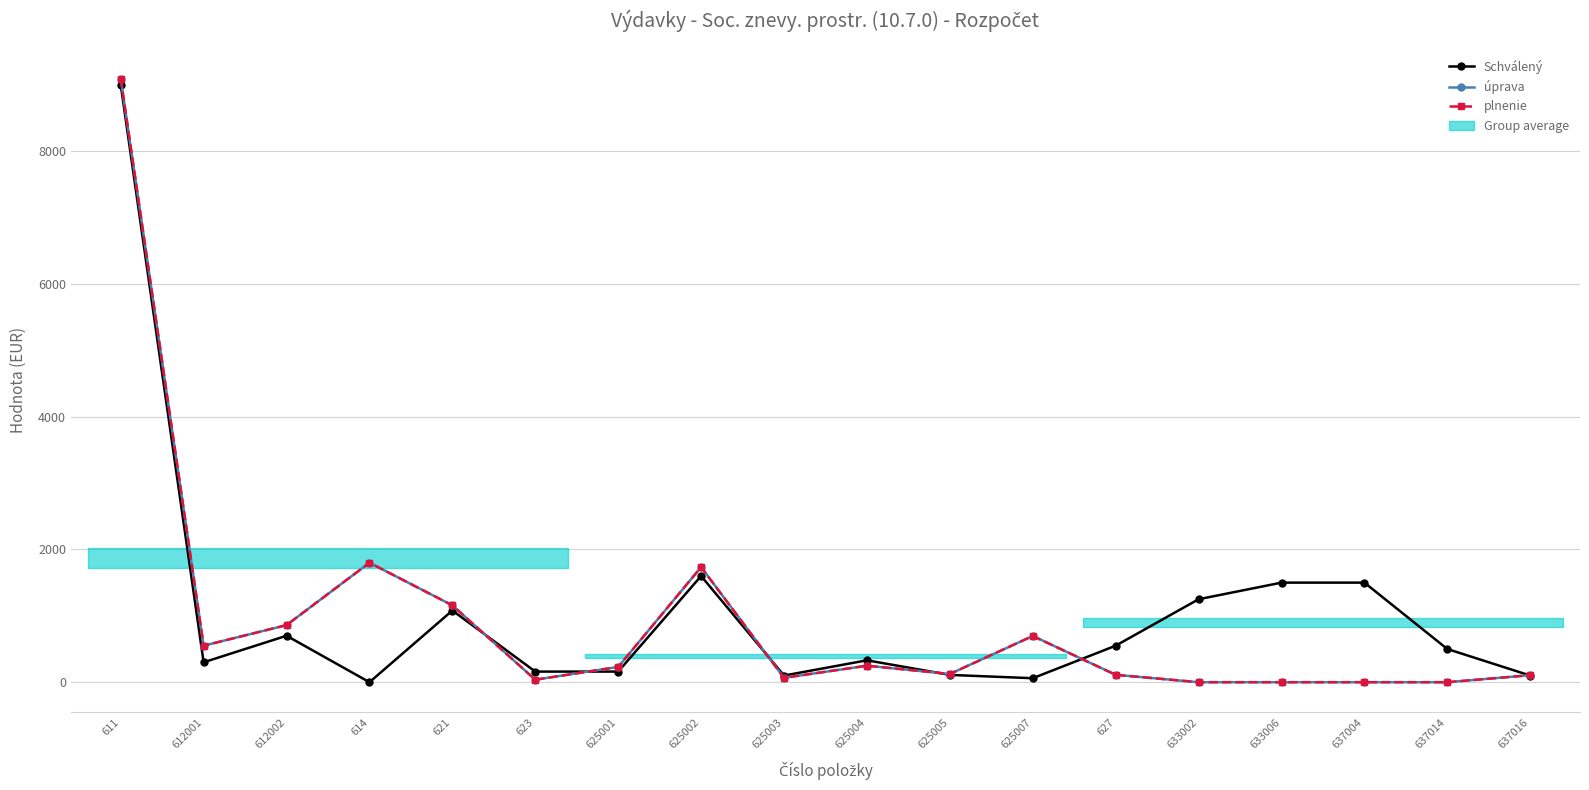

Which series has the widest spread of values?

úprava